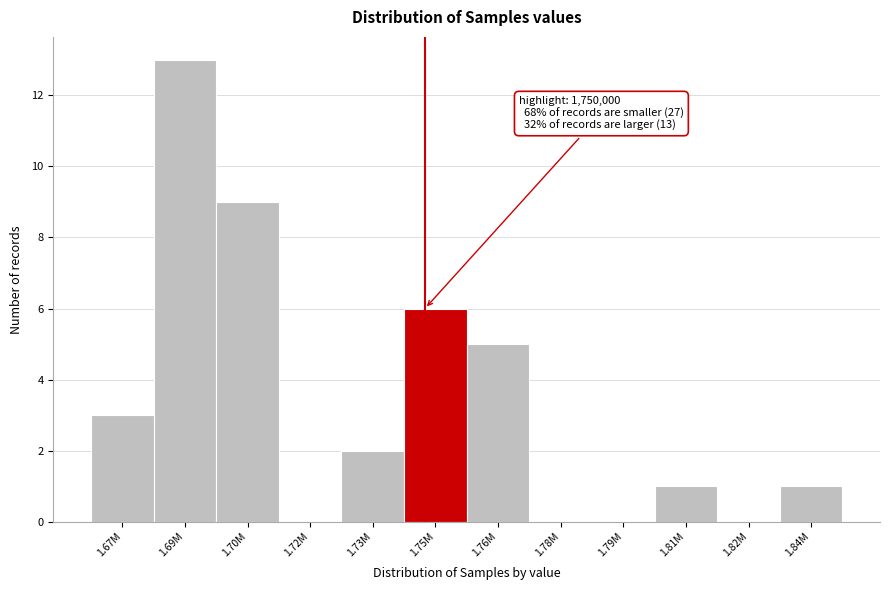

Reading left to right, transcribe all the data shown in this chart.

1.67M=3	1.69M=13	1.70M=9	1.72M=0	1.73M=2	1.75M=6	1.76M=5	1.78M=0	1.79M=0	1.81M=1	1.82M=0	1.84M=1